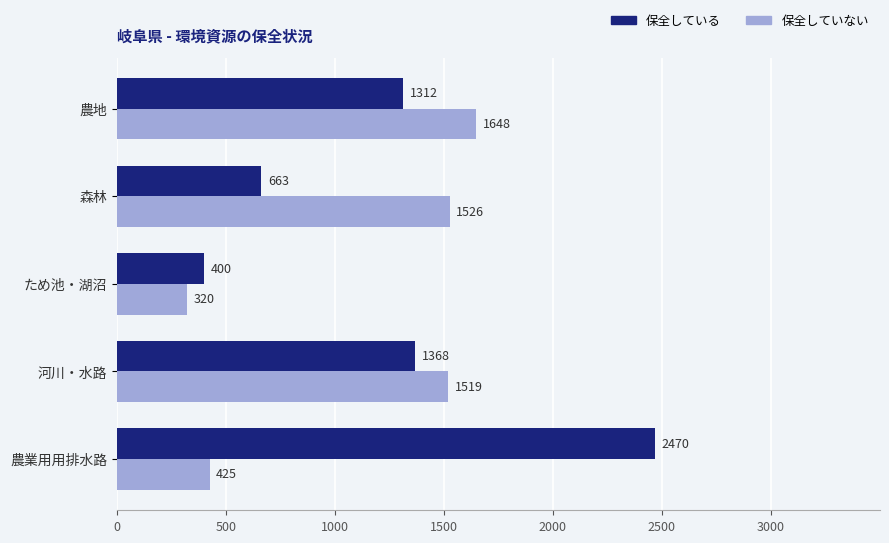

Is it true that 保全していない equals 1526 at 森林?

True